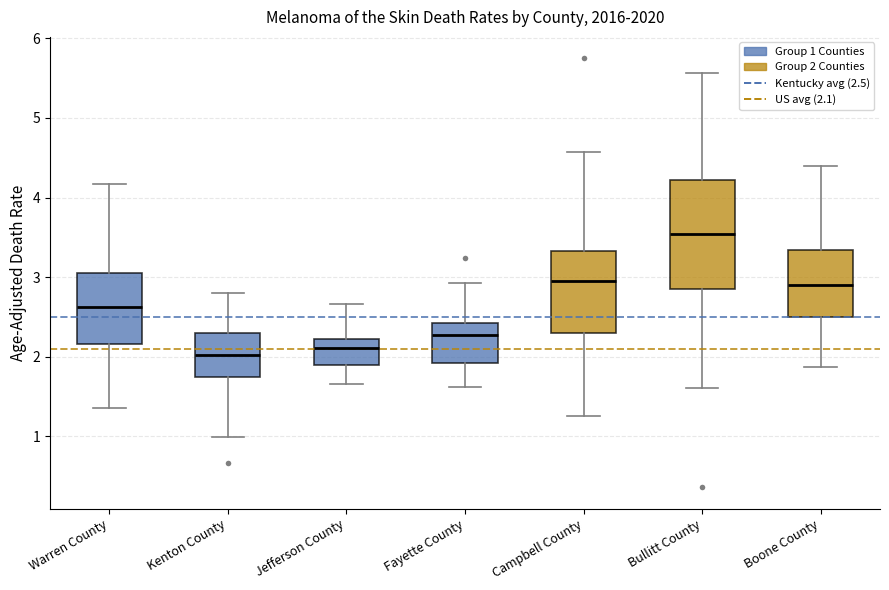

Reading left to right, read every box against the y-axis: the position of its median line, the range the box covers, and the ends of its whiskers. The values are not printed on the chart, so give them approximately, as read against the axis.

Warren County: median 2.6, box 2.2 to 3.0, whiskers 1.4 to 4.2
Kenton County: median 2.0, box 1.7 to 2.3, whiskers 1.0 to 2.8
Jefferson County: median 2.1, box 1.9 to 2.2, whiskers 1.7 to 2.7
Fayette County: median 2.3, box 1.9 to 2.4, whiskers 1.6 to 2.9
Campbell County: median 3.0, box 2.3 to 3.3, whiskers 1.3 to 4.6
Bullitt County: median 3.5, box 2.8 to 4.2, whiskers 1.6 to 5.6
Boone County: median 2.9, box 2.5 to 3.3, whiskers 1.9 to 4.4